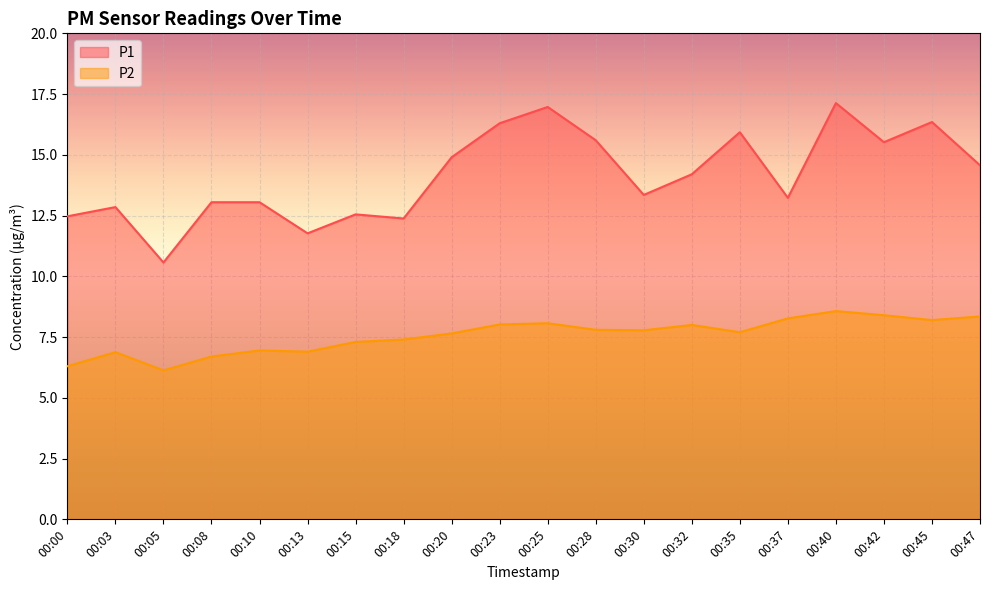

Which series has the widest spread of values?

P1